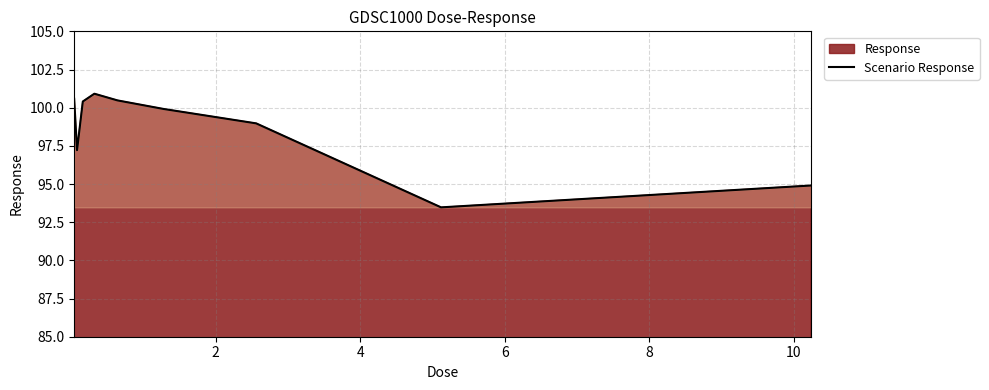

What is the maximum value shown in the chart?

100.9